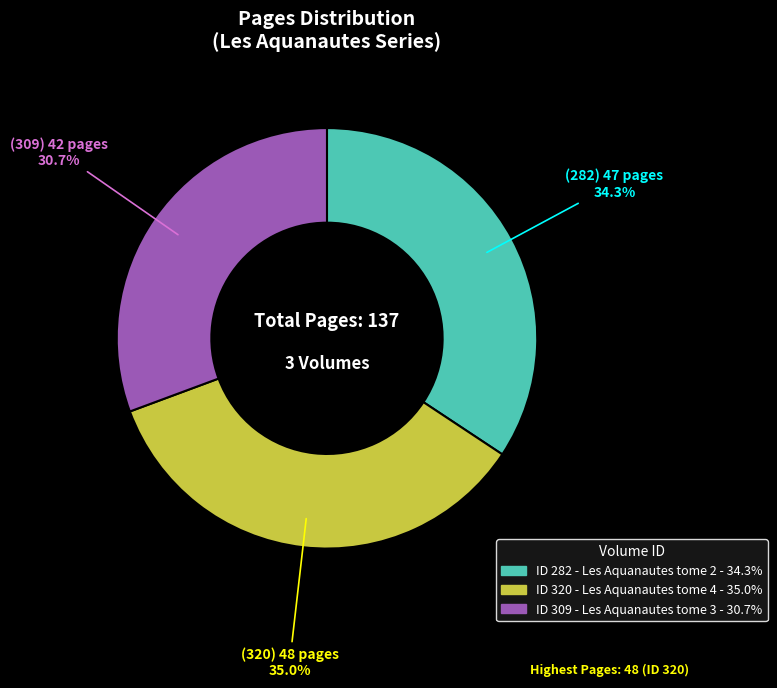

Is there a majority slice in this chart?

No